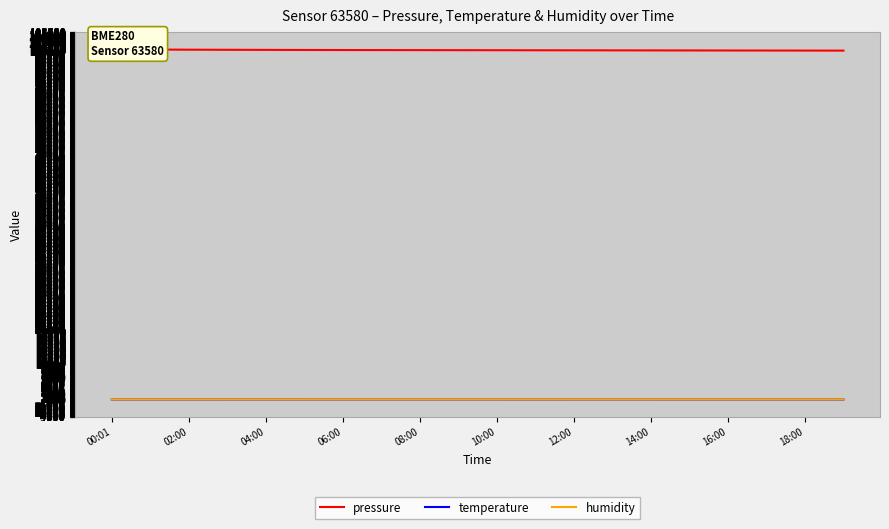

Is it true that humidity equals 45.6 at 12:00?

True